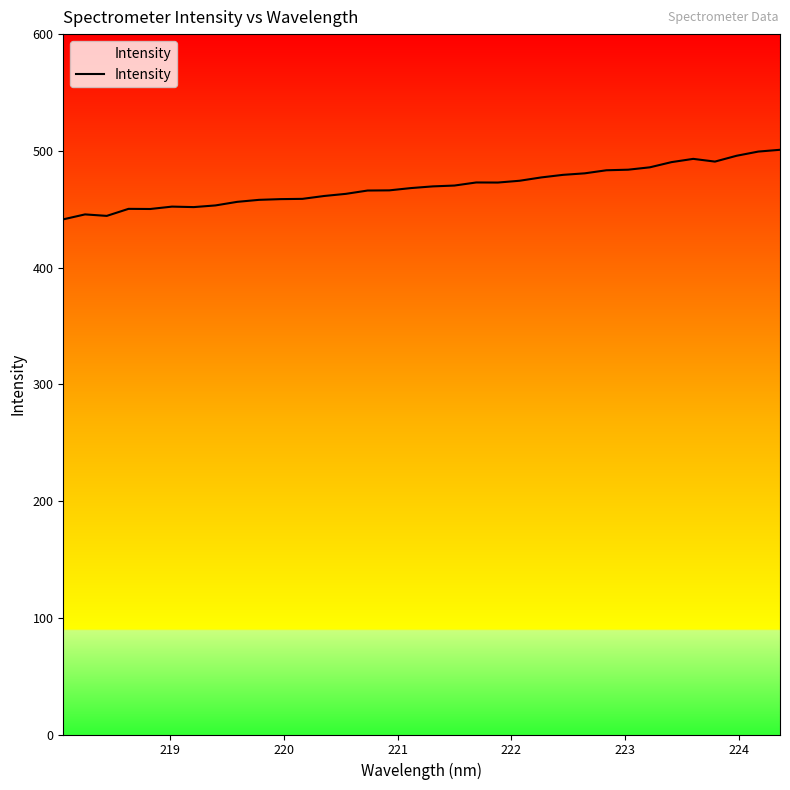

What is the greatest value displayed?

500.9